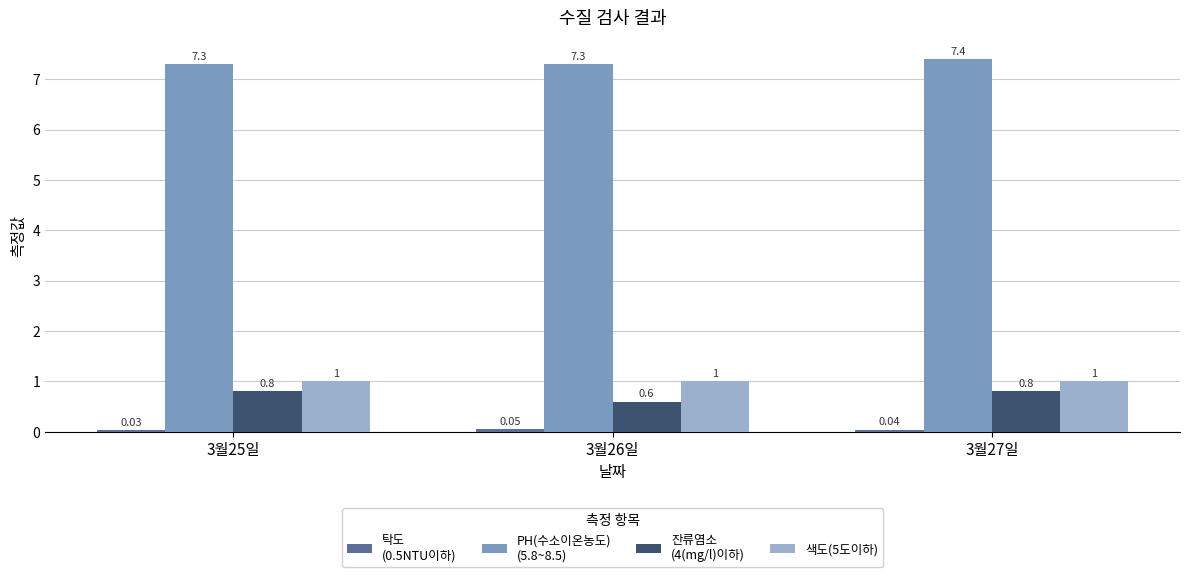

At which category is the sum across all series the highest?

3월27일